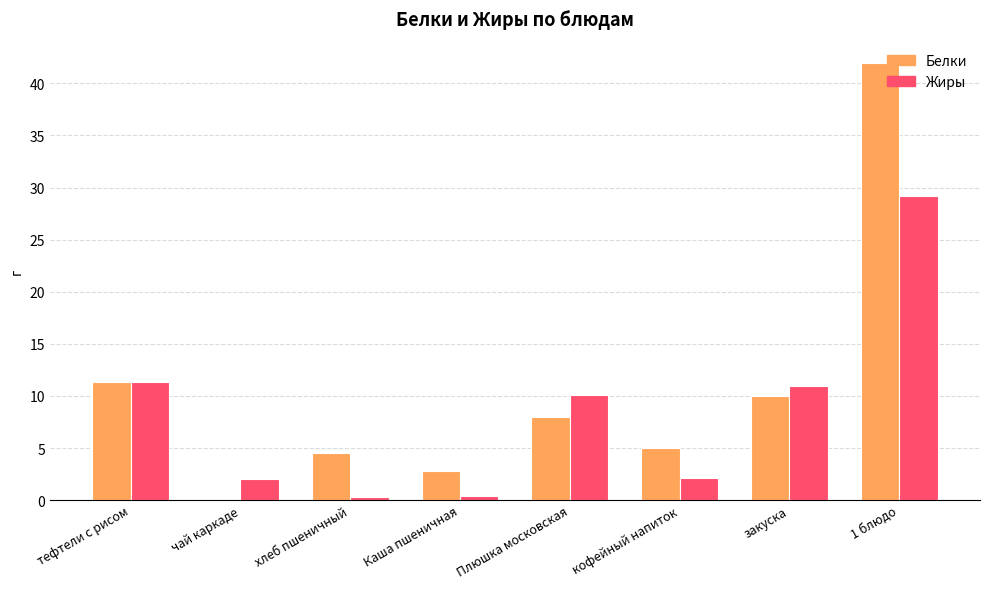

At which label does Жиры first exceed 10?

тефтели с рисом